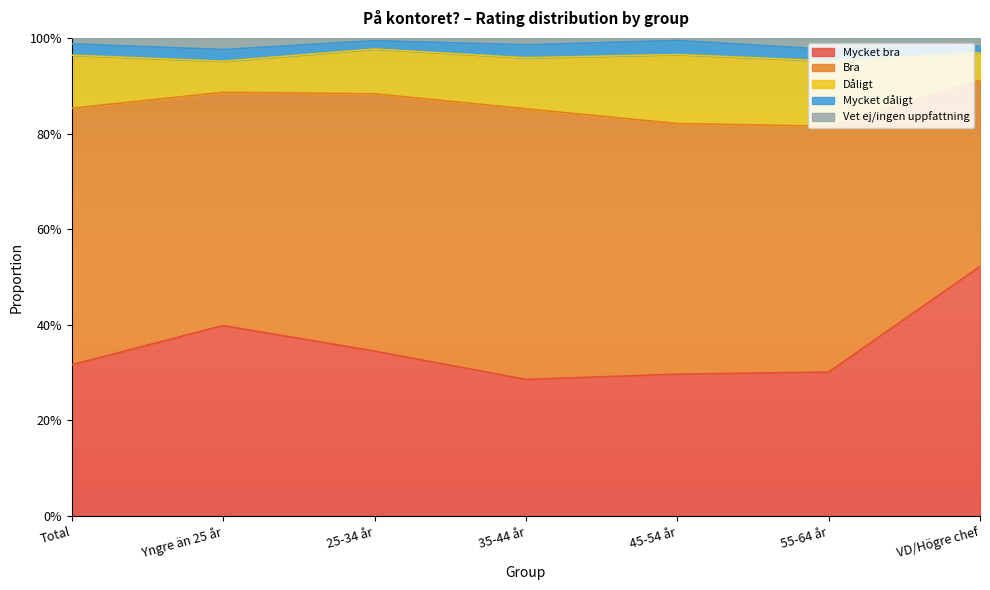

Which series has the largest total across all categories?

Bra